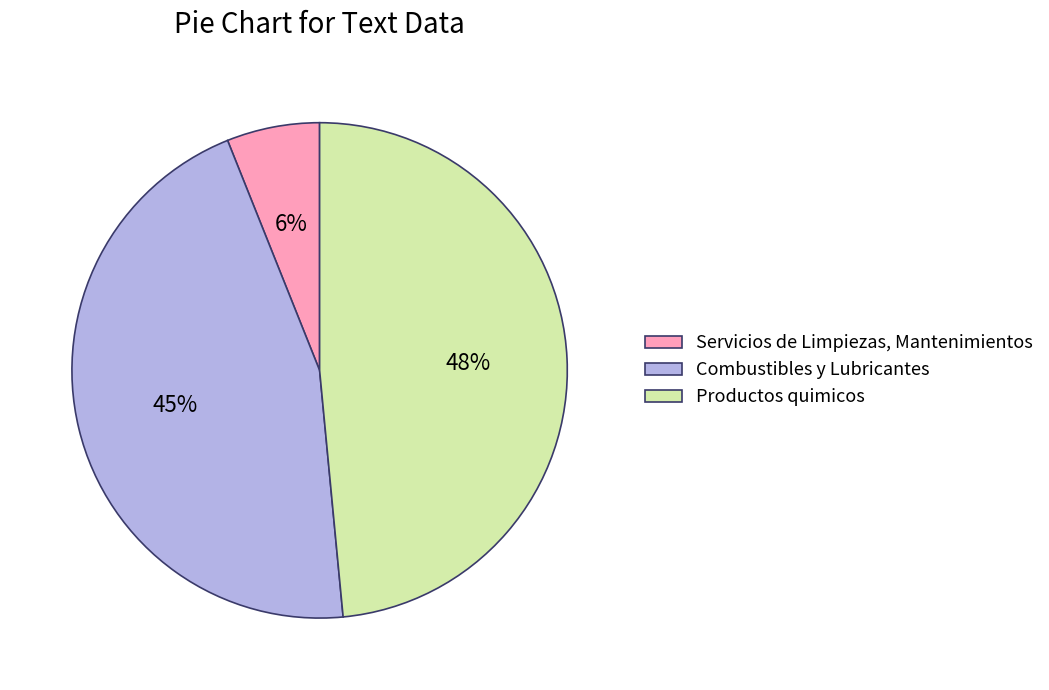

To the nearest percent, what is the average slice percentage?

33%